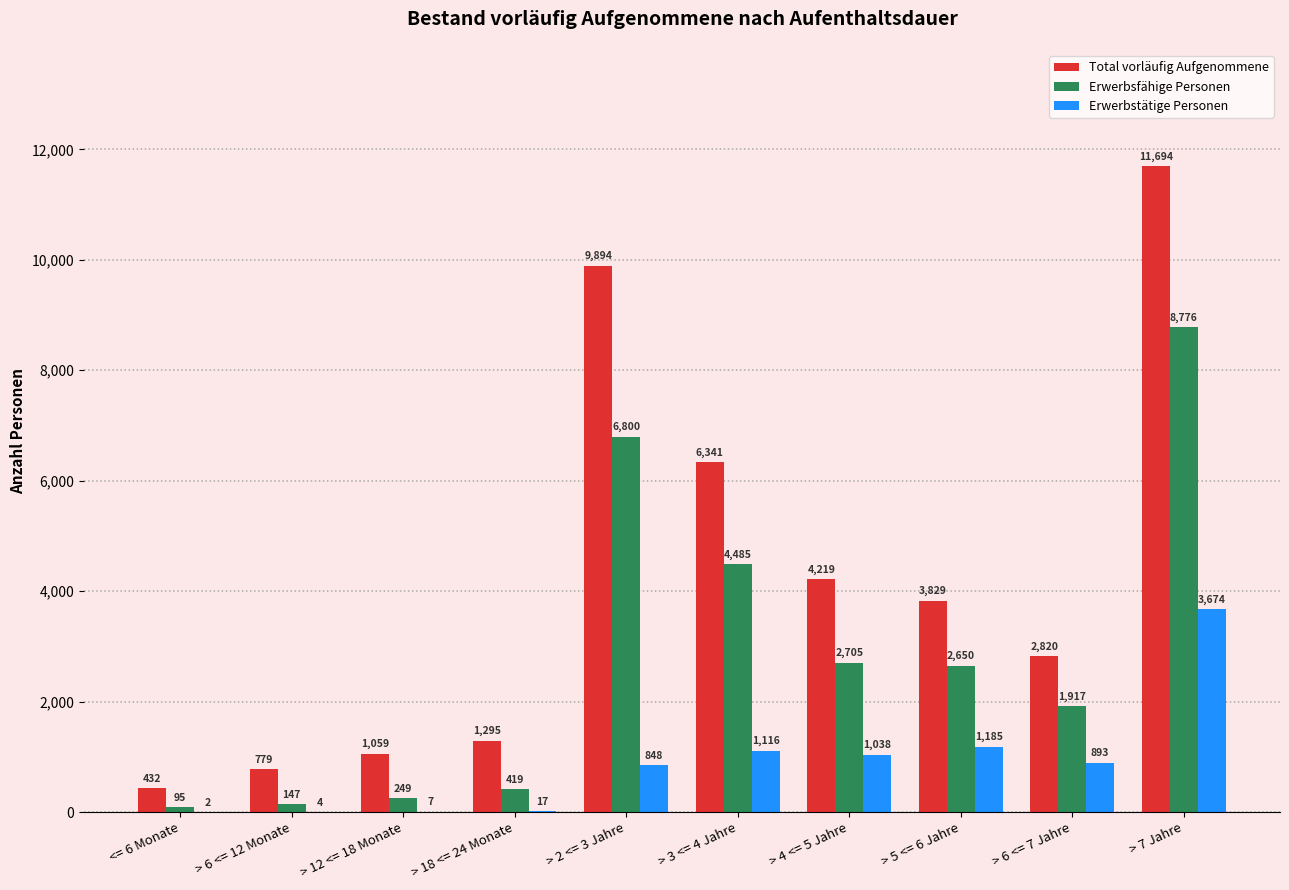

Reading left to right, what are all the values shown in this chart?

Total vorläufig Aufgenommene: 432	779	1059	1295	9894	6341	4219	3829	2820	11694
Erwerbsfähige Personen: 95	147	249	419	6800	4485	2705	2650	1917	8776
Erwerbstätige Personen: 2	4	7	17	848	1116	1038	1185	893	3674